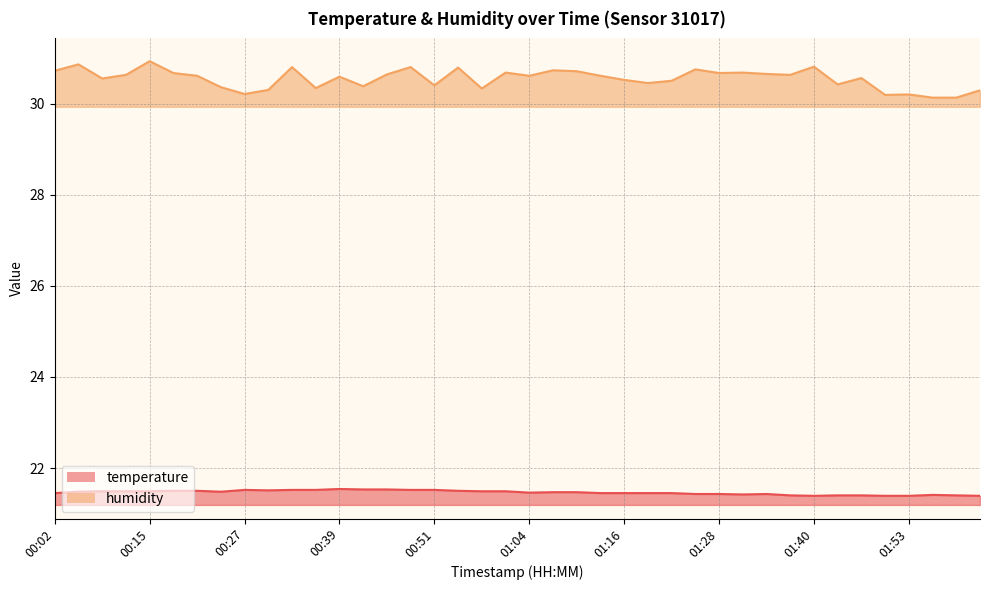

Which series changed the most between 01:16 and 01:50?

humidity